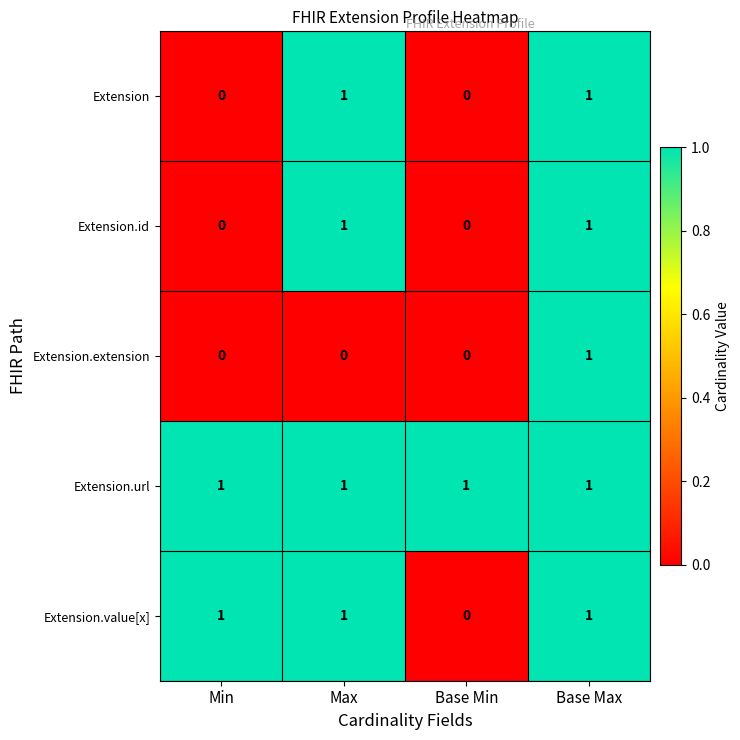

Which series changed the most between Max and Base Max?

Extension.extension